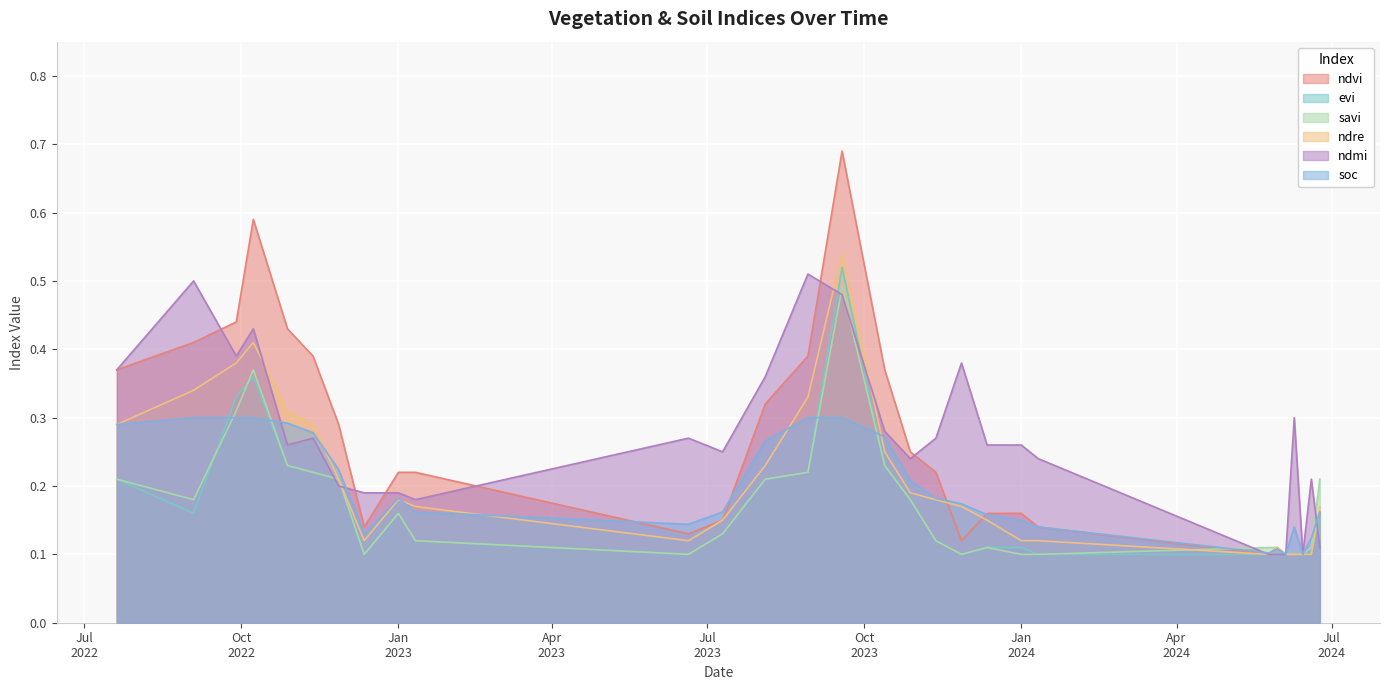

How many distinct data groups are displayed?

6